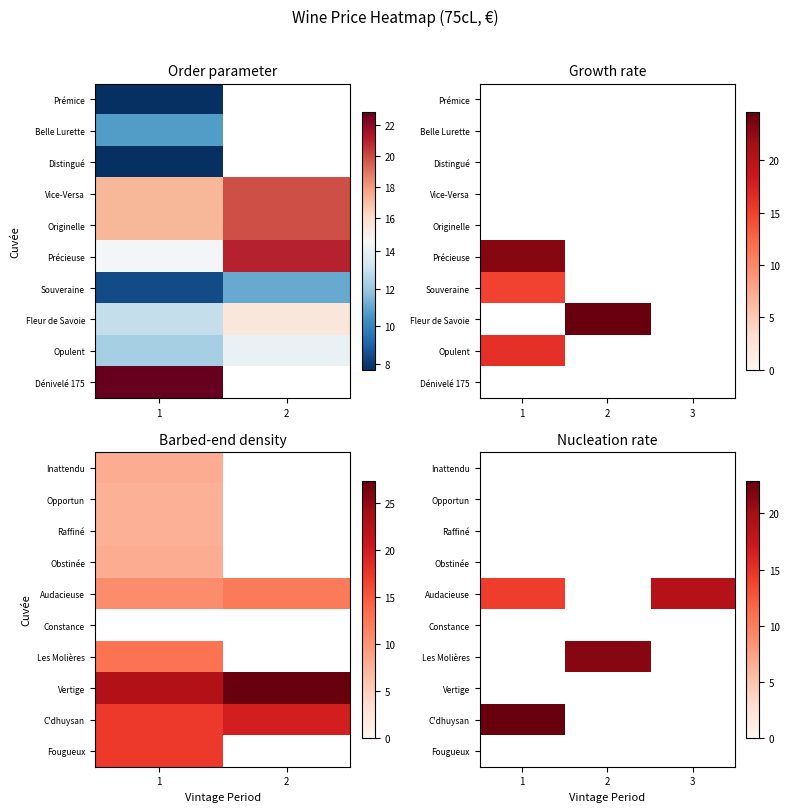

At which category does the chart reach its peak across all series?

1